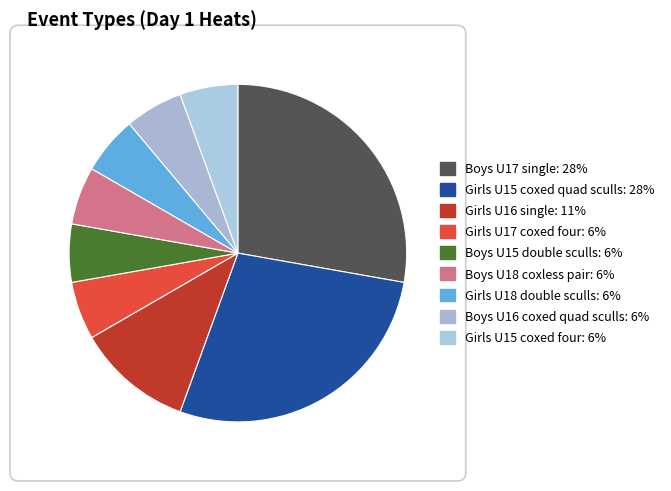

Count the number of slices in the pie.

9